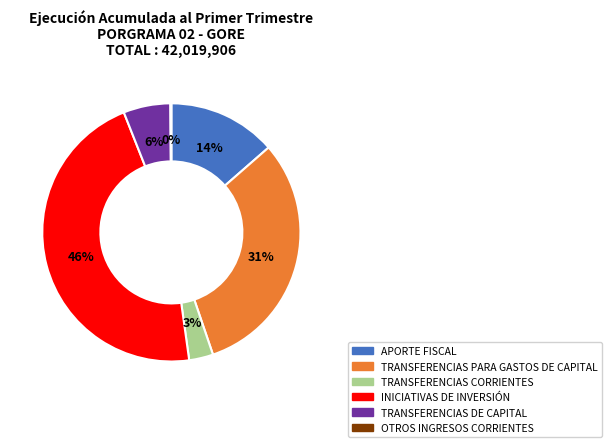

Is there any slice that represents more than half of the pie?

No